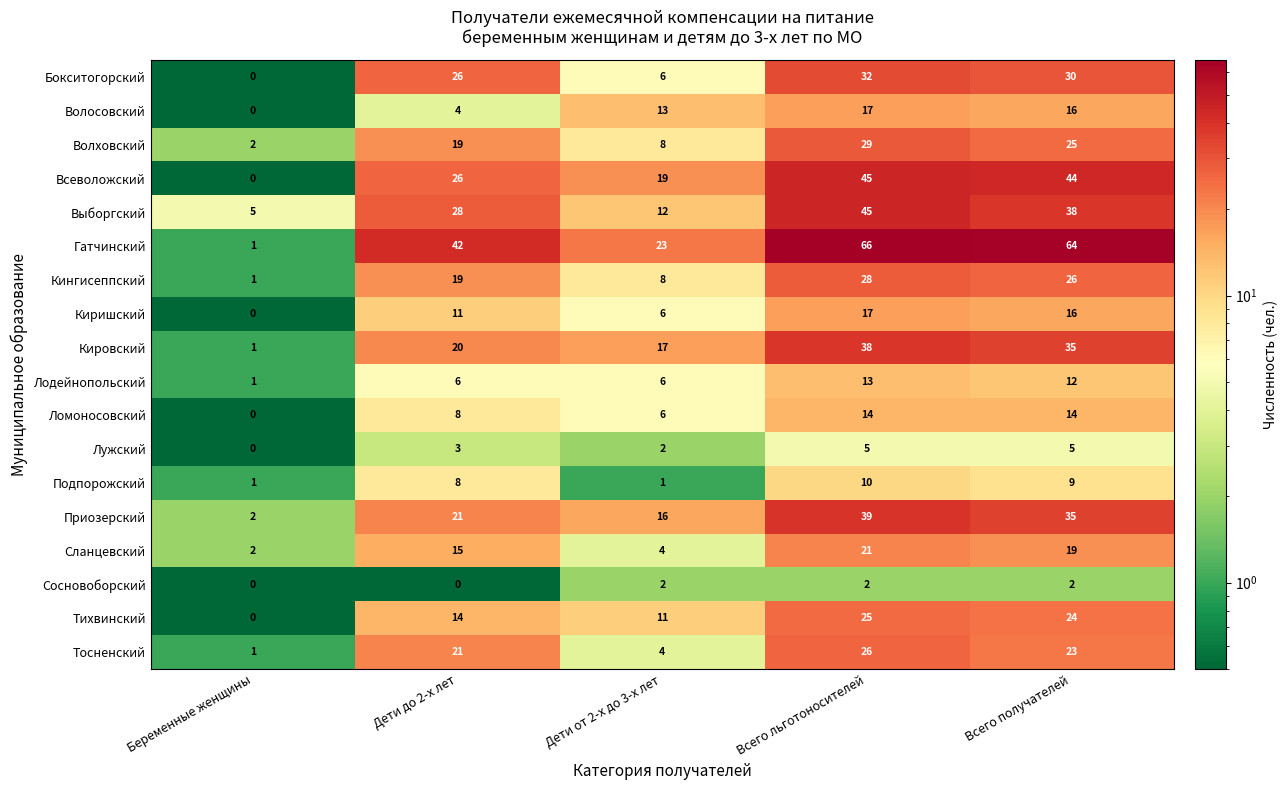

Which series has the widest spread of values?

Гатчинский